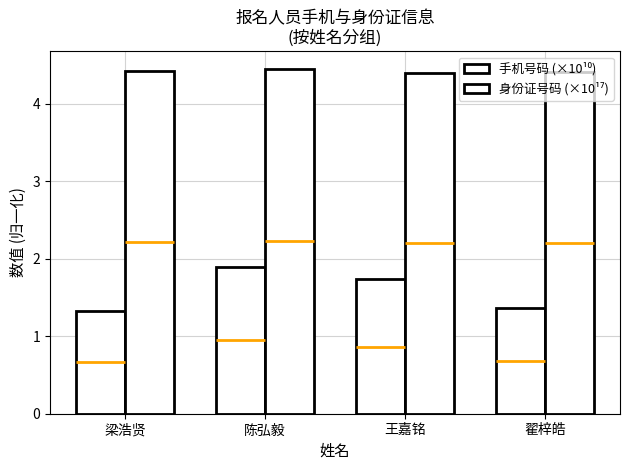

At how many categories does at least one series exceed 4?

4